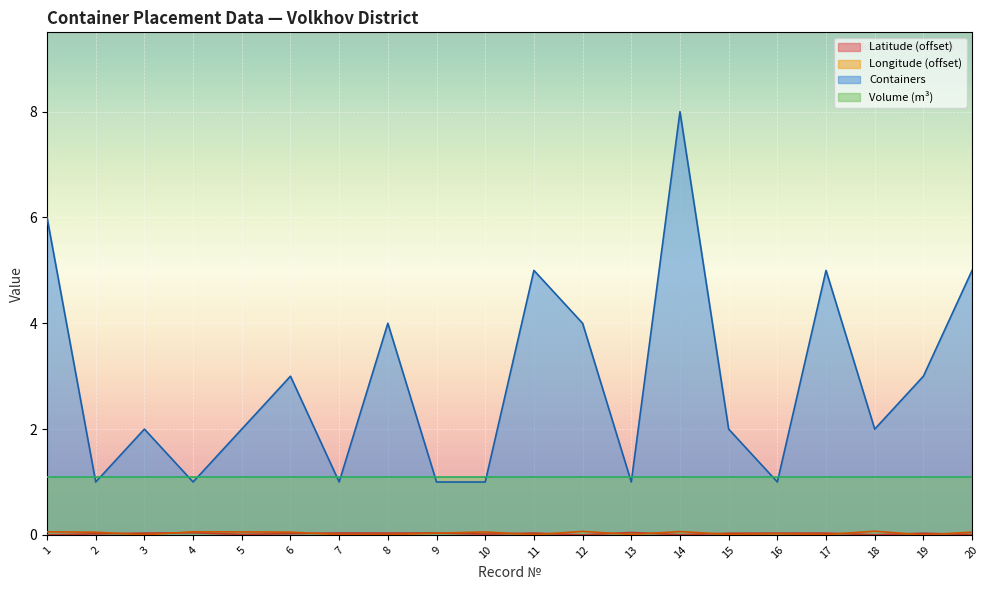

At which category is the sum across all series the highest?

14